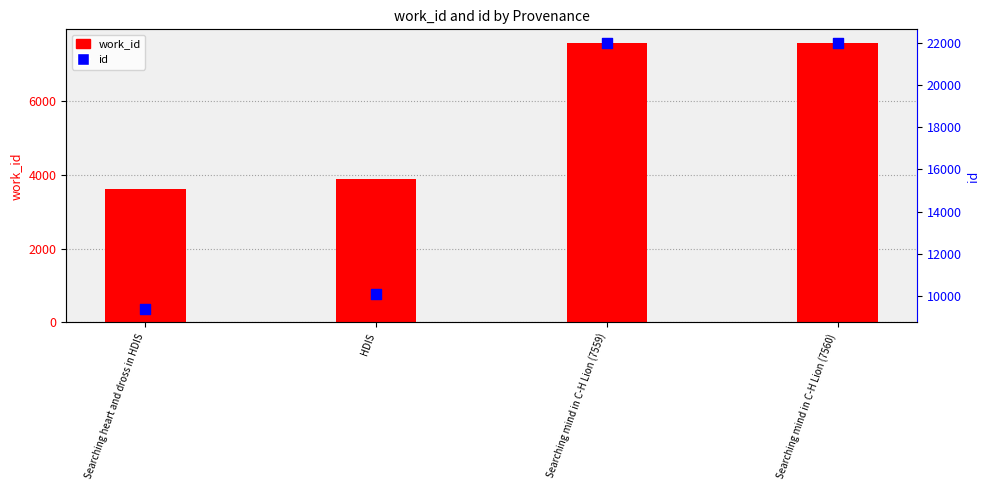

Which series reaches the minimum Y coordinate?

work_id